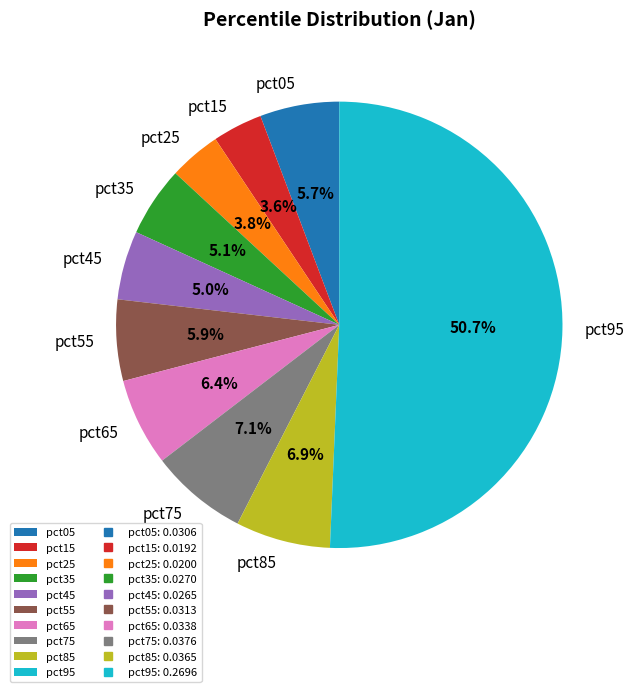

How many segments does this pie chart have?

10